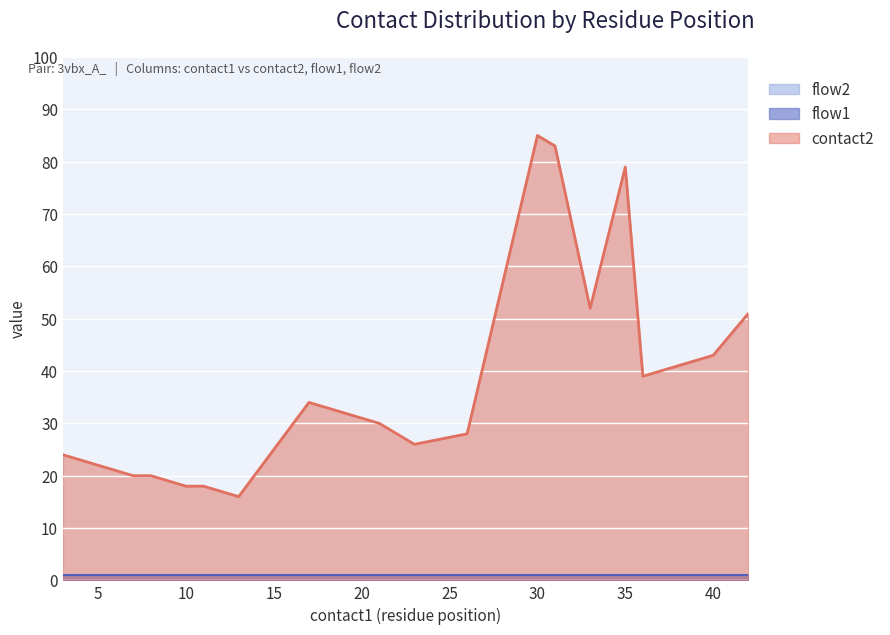

True or false: flow1 and flow2 intersect in this chart.

False